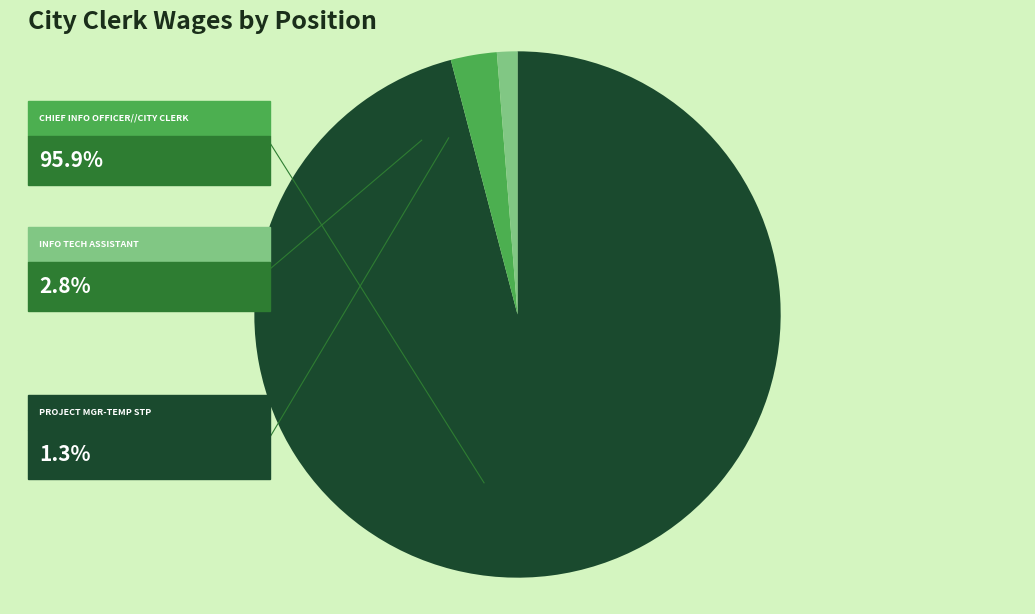

Does any single category account for the majority?

Yes